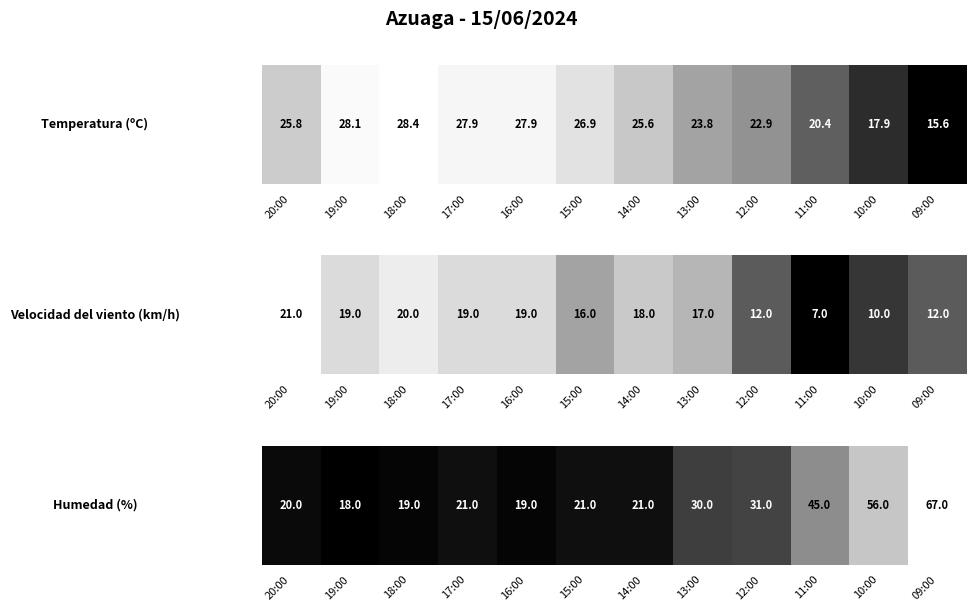

At which category does the chart reach its peak across all series?

09:00